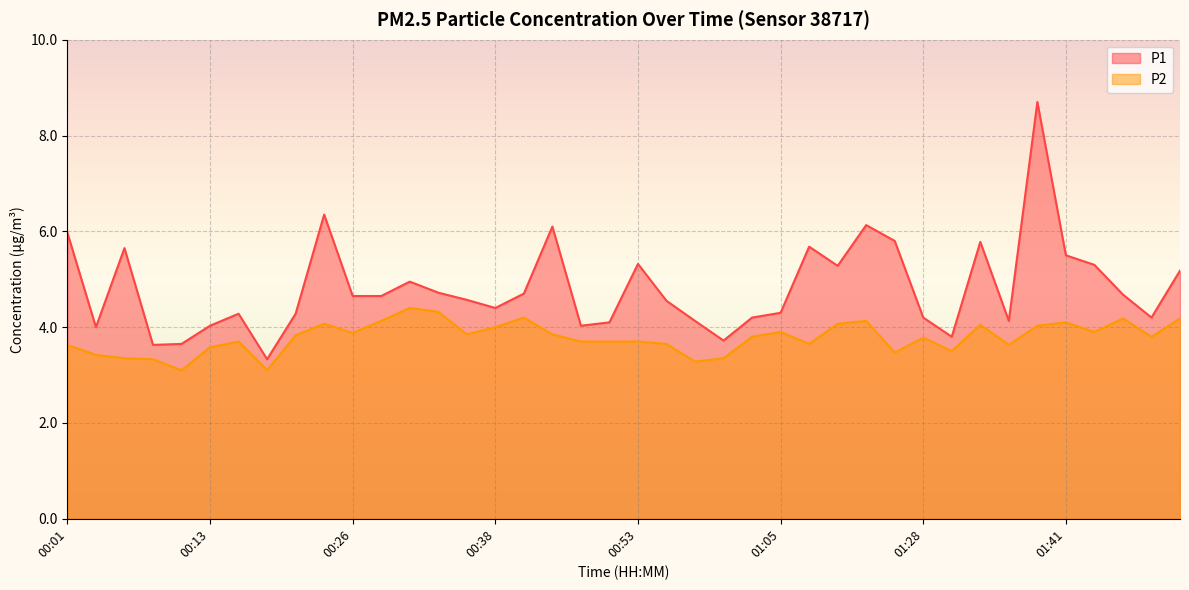

Between 00:11 and 01:10, which series saw the biggest shift?

P1